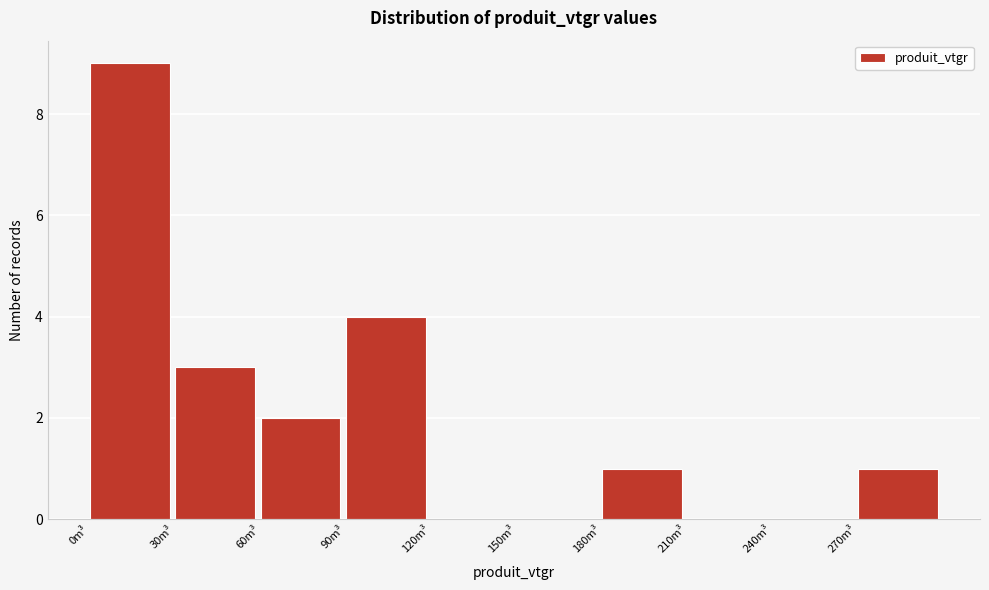

Reading left to right, transcribe this chart: for each bar, give the range it covers on the x-axis and its height. The values are not printed on the chart, so give them approximately, as read against the axis.

0 to 30: 9
30 to 60: 3
60 to 90: 2
90 to 120: 4
120 to 150: 0
150 to 180: 0
180 to 210: 1
210 to 240: 0
240 to 270: 0
270 to 300: 1